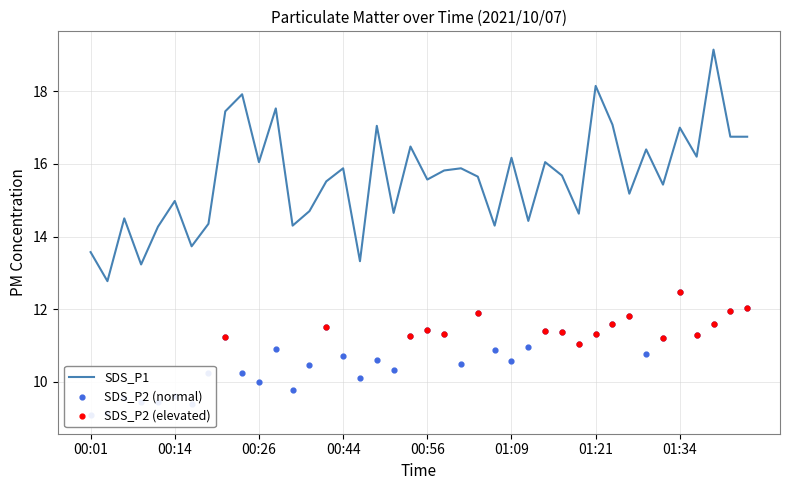

At how many categories does at least one series exceed 12?

40